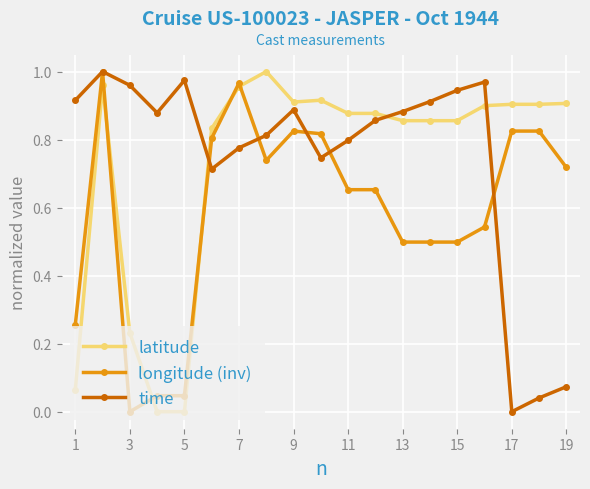

What are all the series names shown in the legend?

latitude, longitude (inv), time